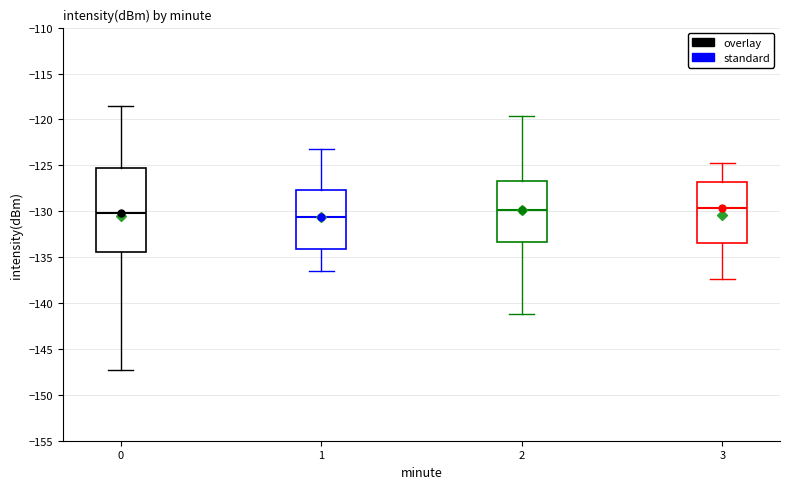

Where does the upper whisker of the box at x = 3 end on the y-axis? The values are not printed on the chart, so give them approximately, as read against the axis.

-124.5